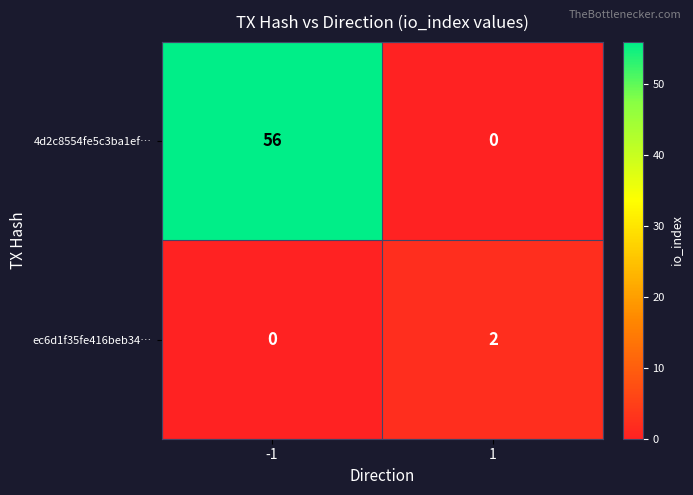

What is the average value of the 4d2c8554fe5c3ba1ef… series?

28